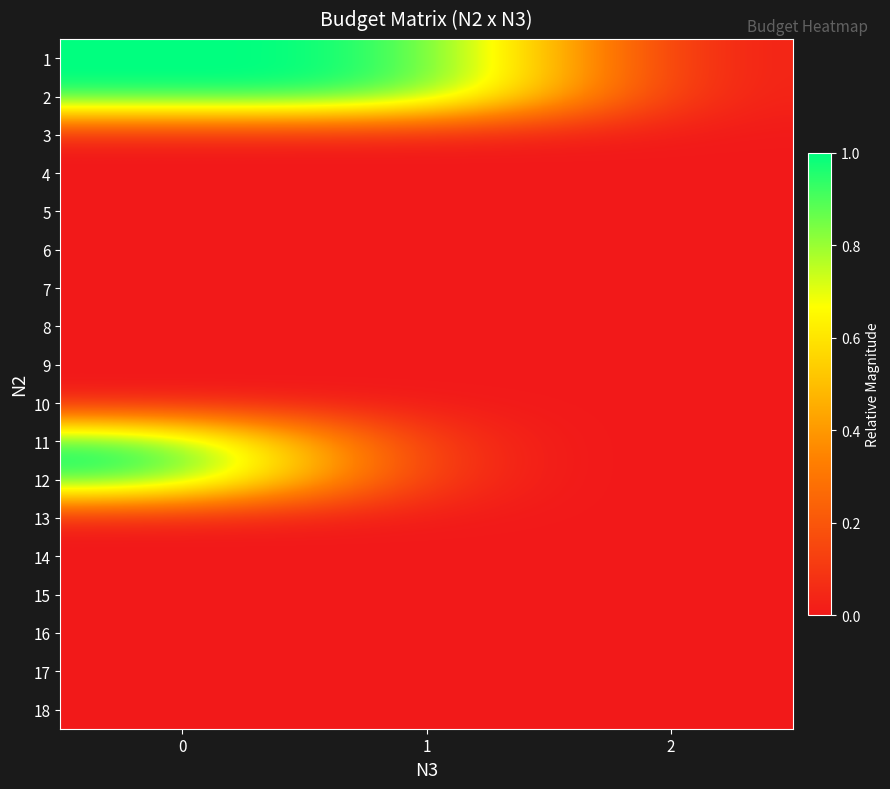

How many series are shown in this chart?

18